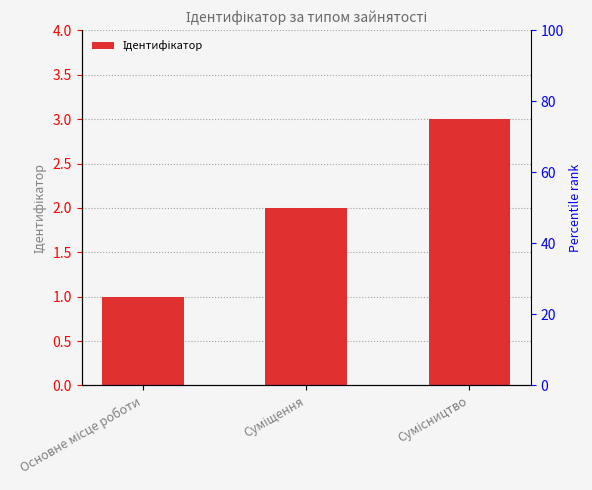

How many values are between 1 and 3?

3